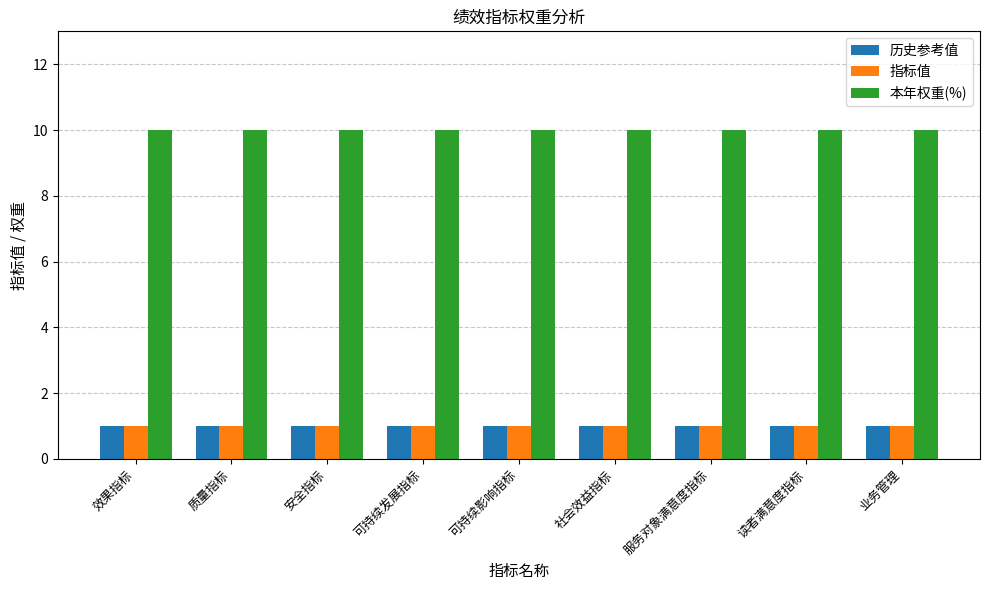

How many groups of bars are there?

9